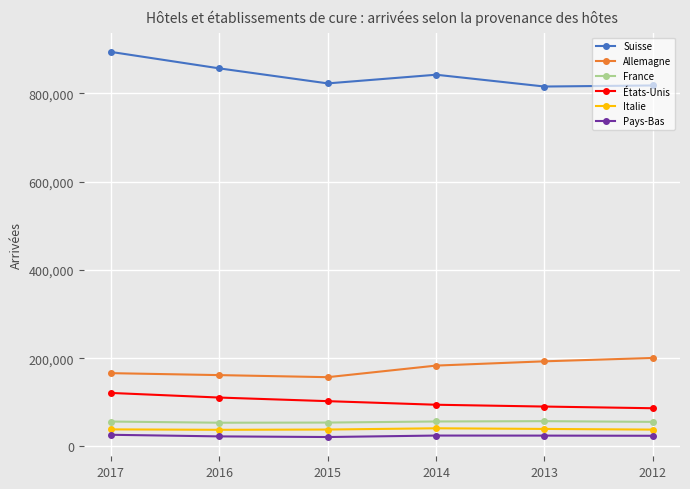

How many categories are shown in the chart?

6